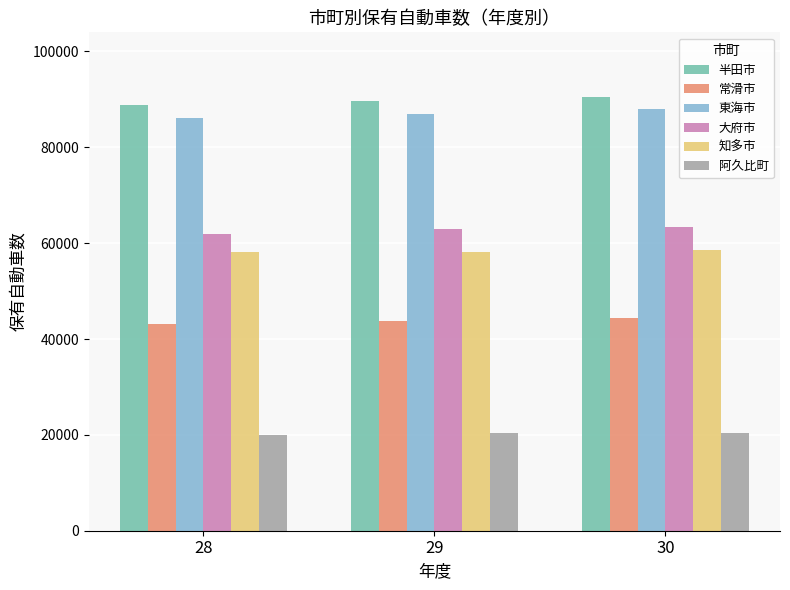

Where is 阿久比町 nearest to the value 20216?

29